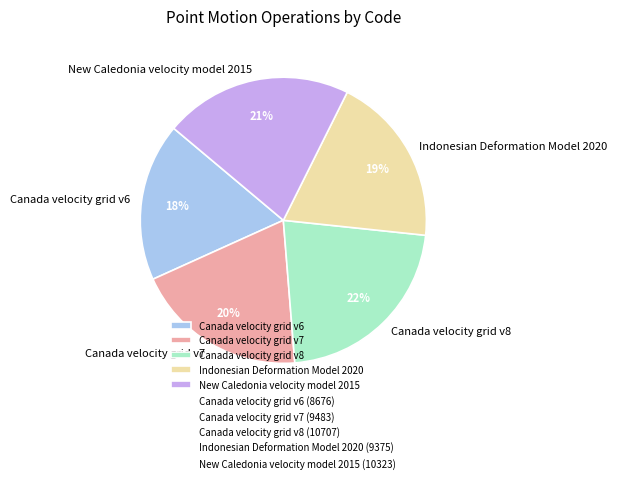

Approximately how many times larger is the value at New Caledonia velocity model 2015 compared to Canada velocity grid v8?

1.0